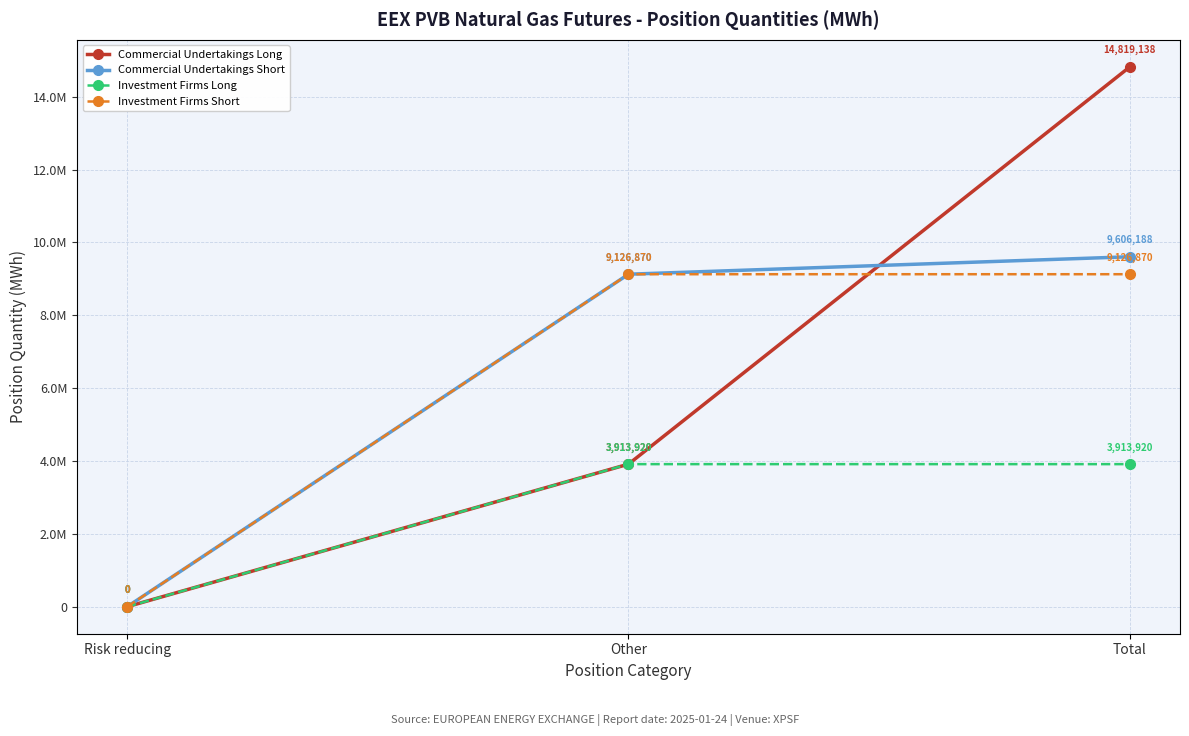

What are all the series names shown in the legend?

Commercial Undertakings Long, Commercial Undertakings Short, Investment Firms Long, Investment Firms Short